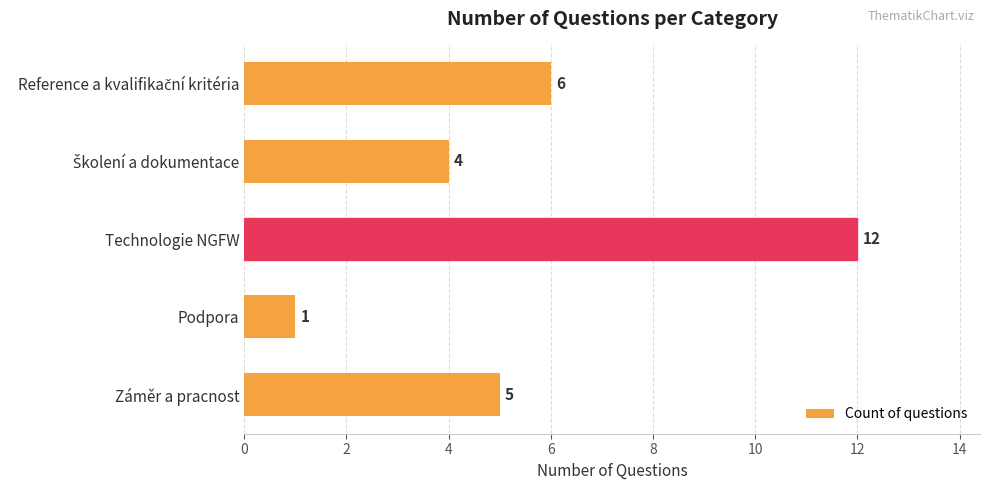

What is the maximum value shown in the chart?

12